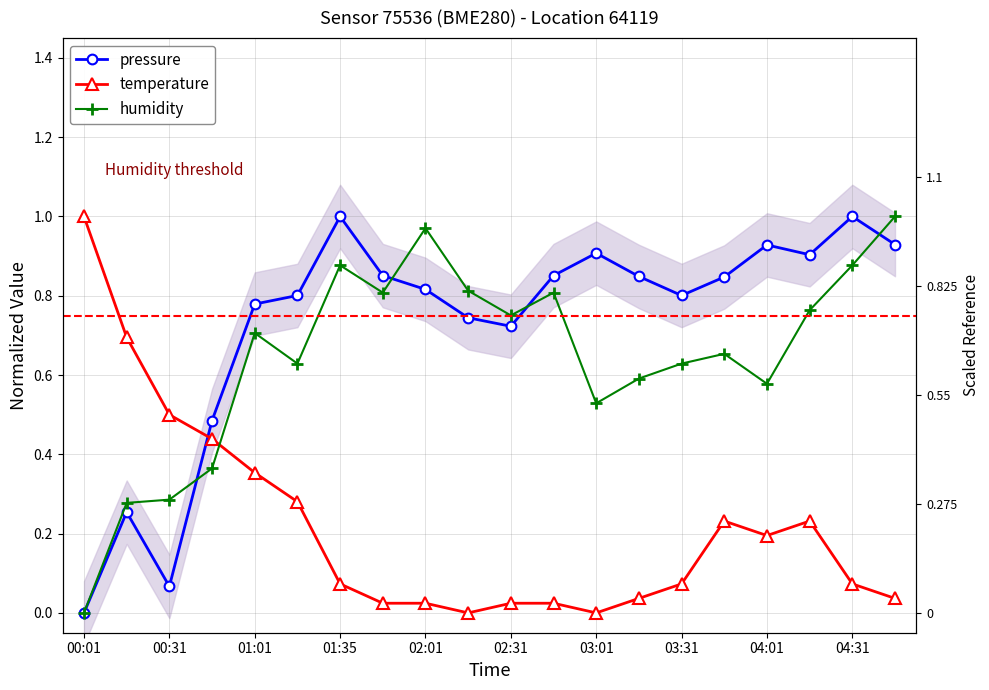

At which label does humidity reach its minimum?

00:01